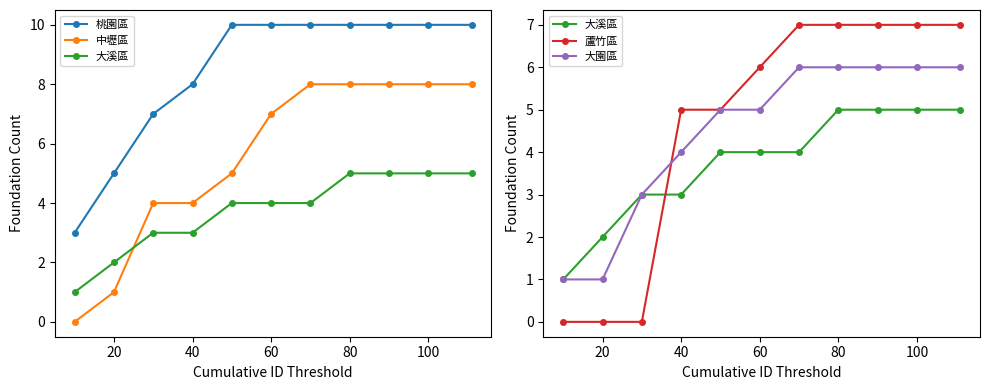

Count the 大園區 values in the range 3 to 6.

9